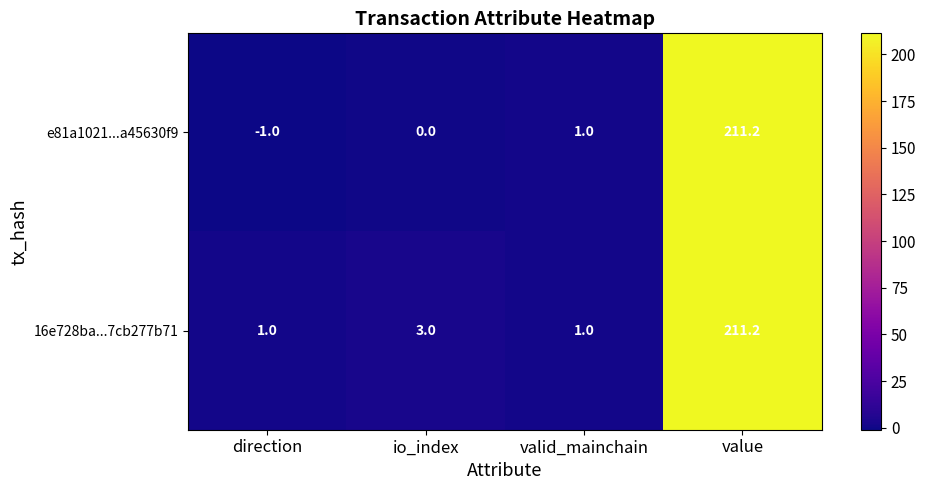

Rank the series by their average value, from lowest to highest.

e81a1021...a45630f9, 16e728ba...7cb277b71